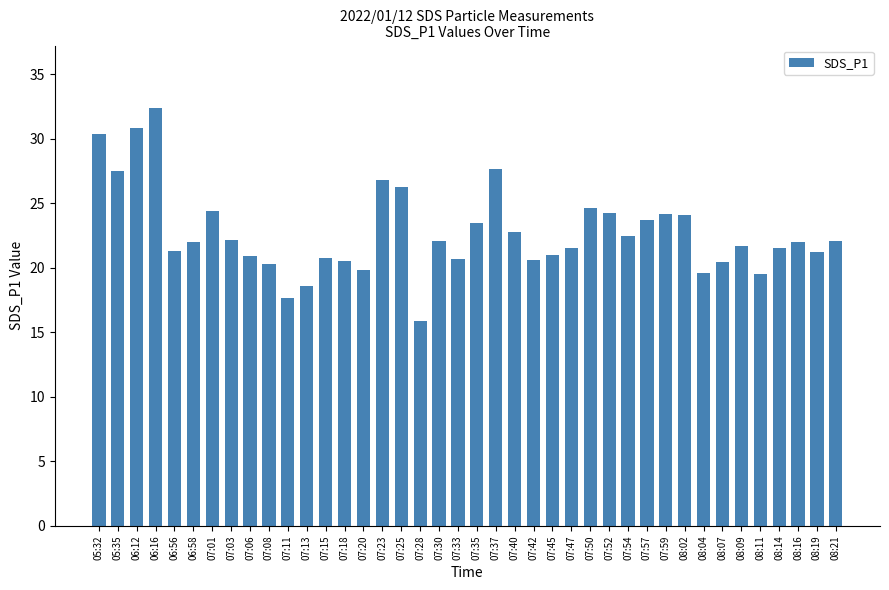

What is the label of the 31st bar from the right?

07:08